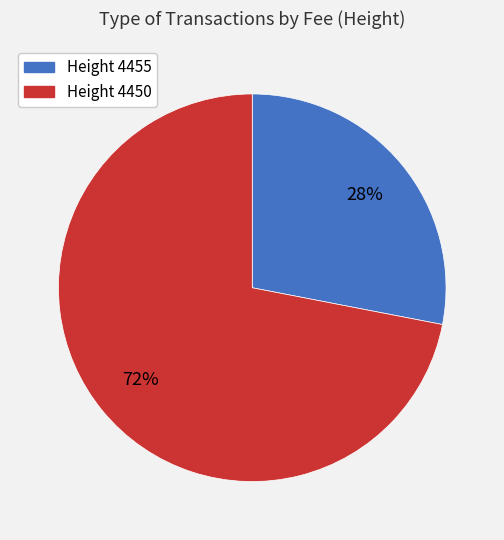

Does Height 4450 account for over 50% of the chart?

Yes